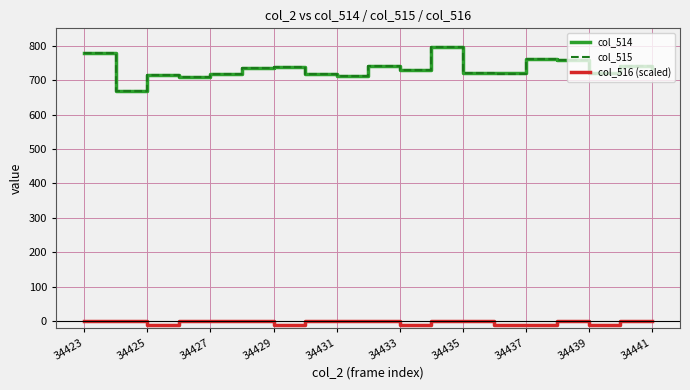

What is the lowest value of the col_516 (scaled) series?

-10